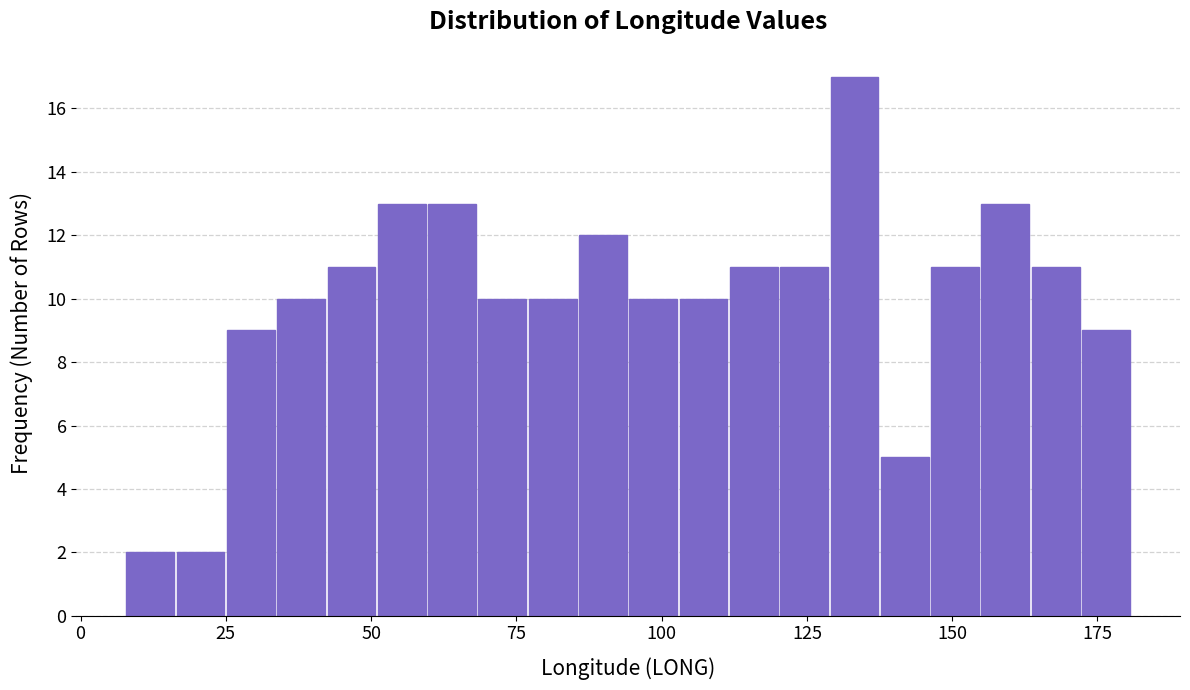

Around what value on the x-axis is the tallest bar? Give the approximate position of its centre, as read against the axis.

135